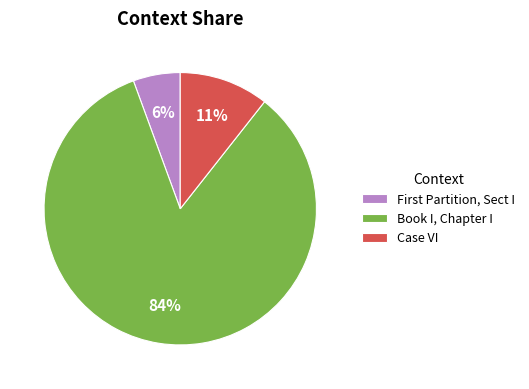

True or false: Case VI accounts for 1% of the total.

False